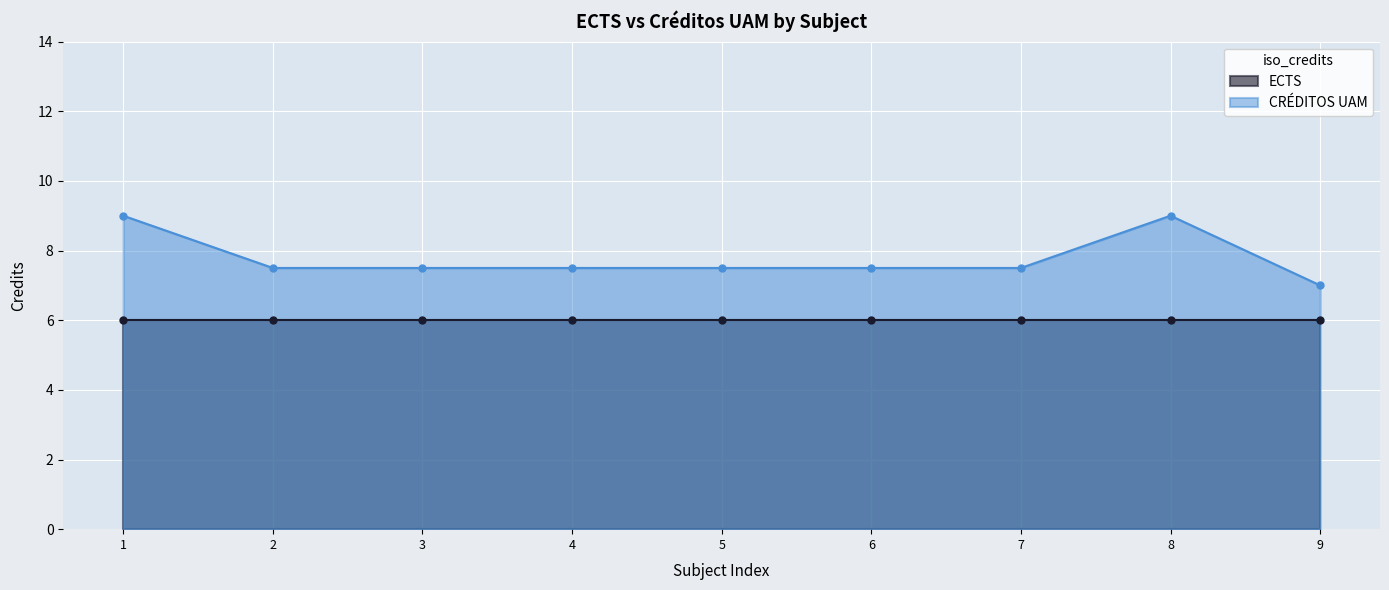

True or false: CRÉDITOS UAM has a value of 12.1 at 3.

False